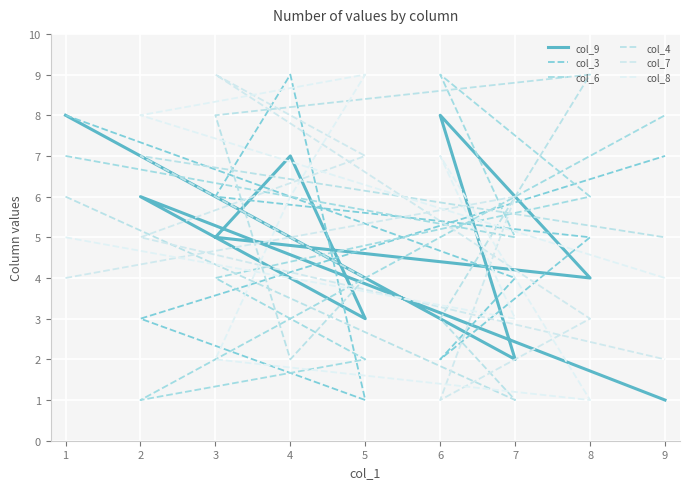

Which series has the largest total across all categories?

col_3